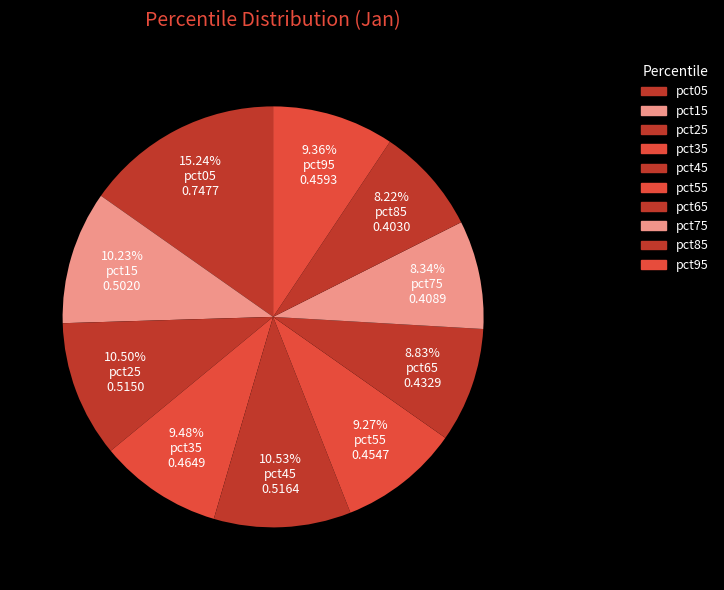

Is it true that pct15 is 17% of the pie?

False